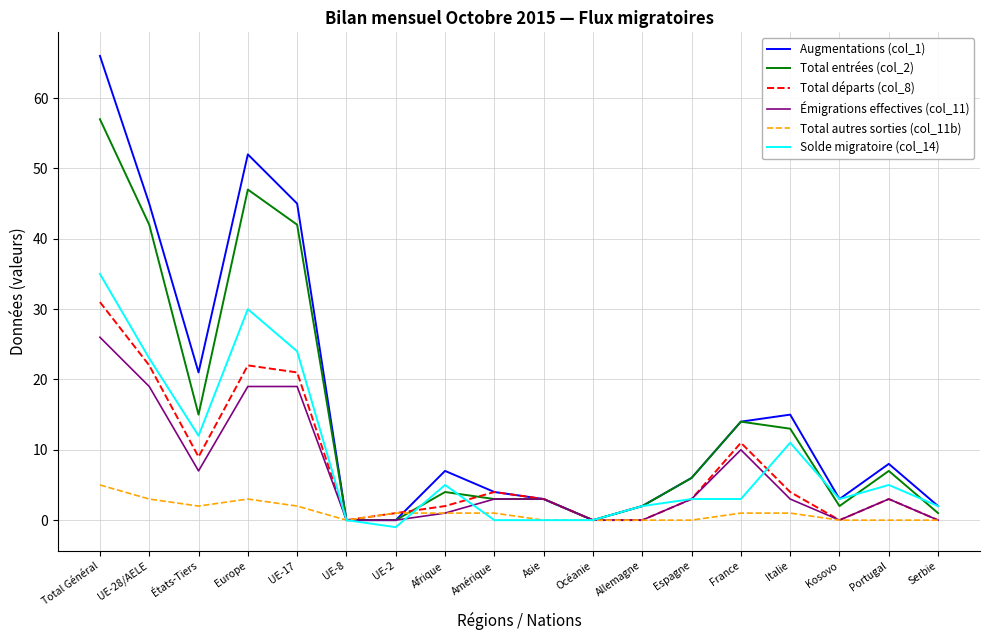

How many values in the Augmentations (col_1) series are below 7?

9